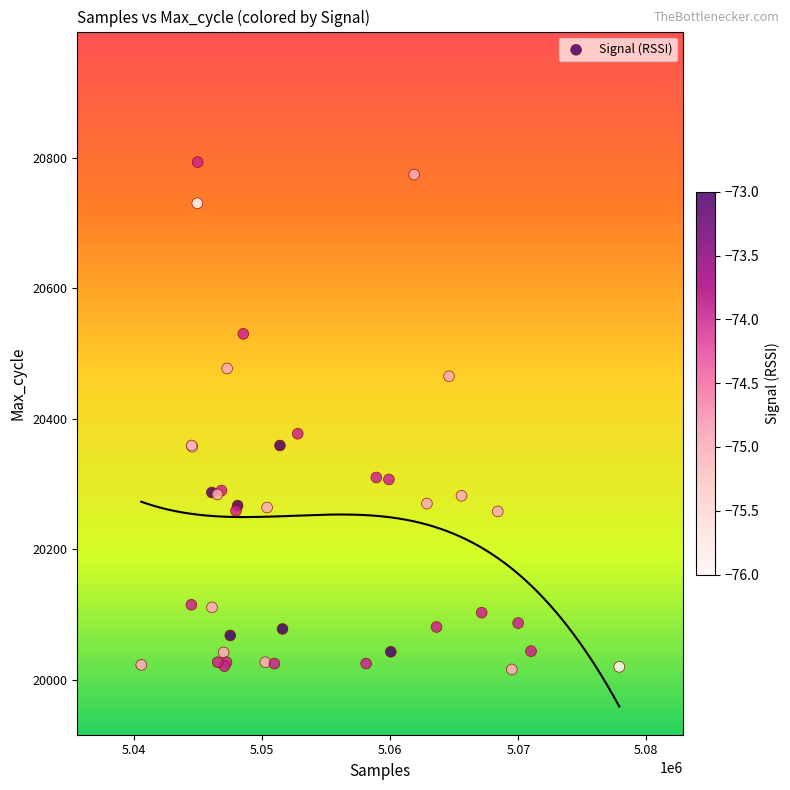

What Y value in the scatter plot is closest to 20404?

20377